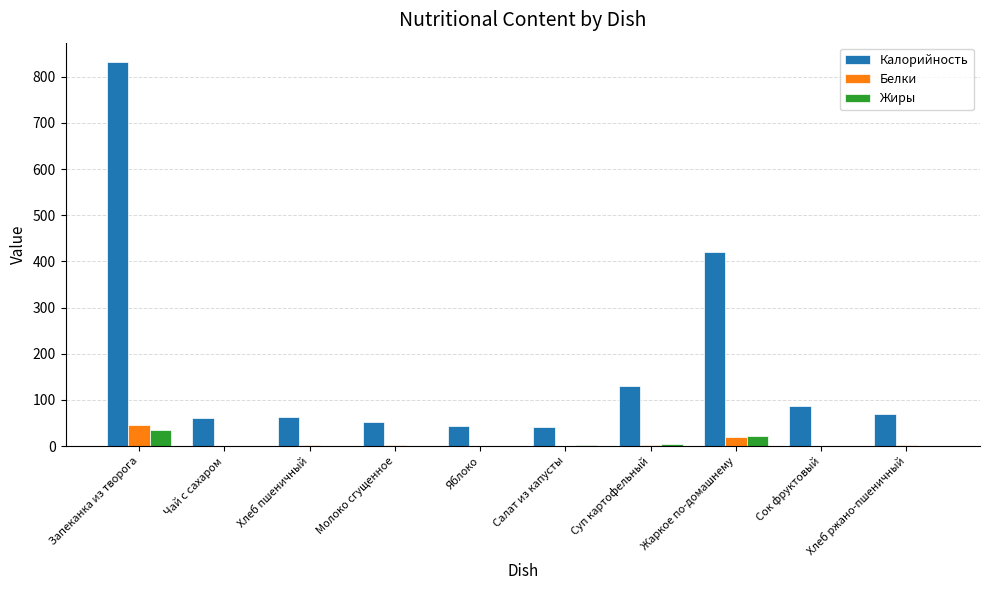

Where is Белки nearest to the value 22?

Жаркое по-домашнему